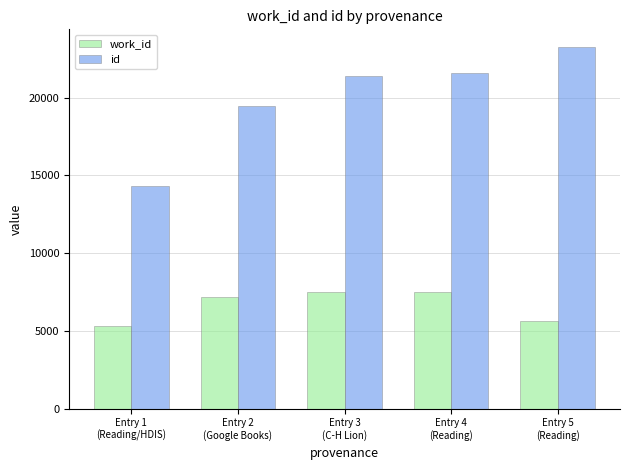

At how many categories does at least one series exceed 11701?

5